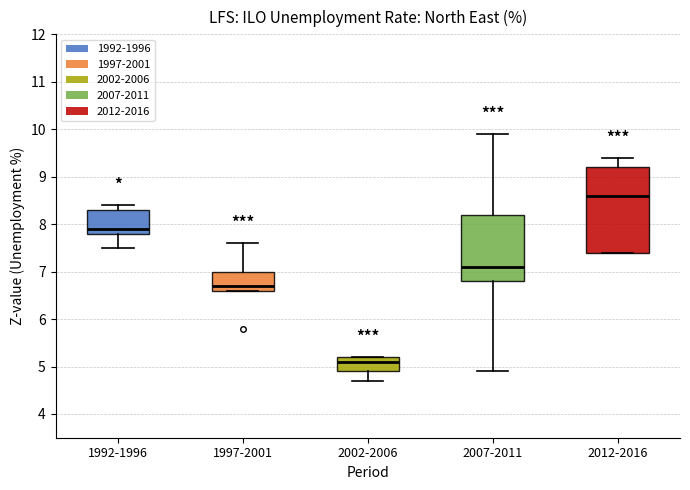

Comparing the boxes themselves (not the whiskers), which one is the tallest?

2012-2016